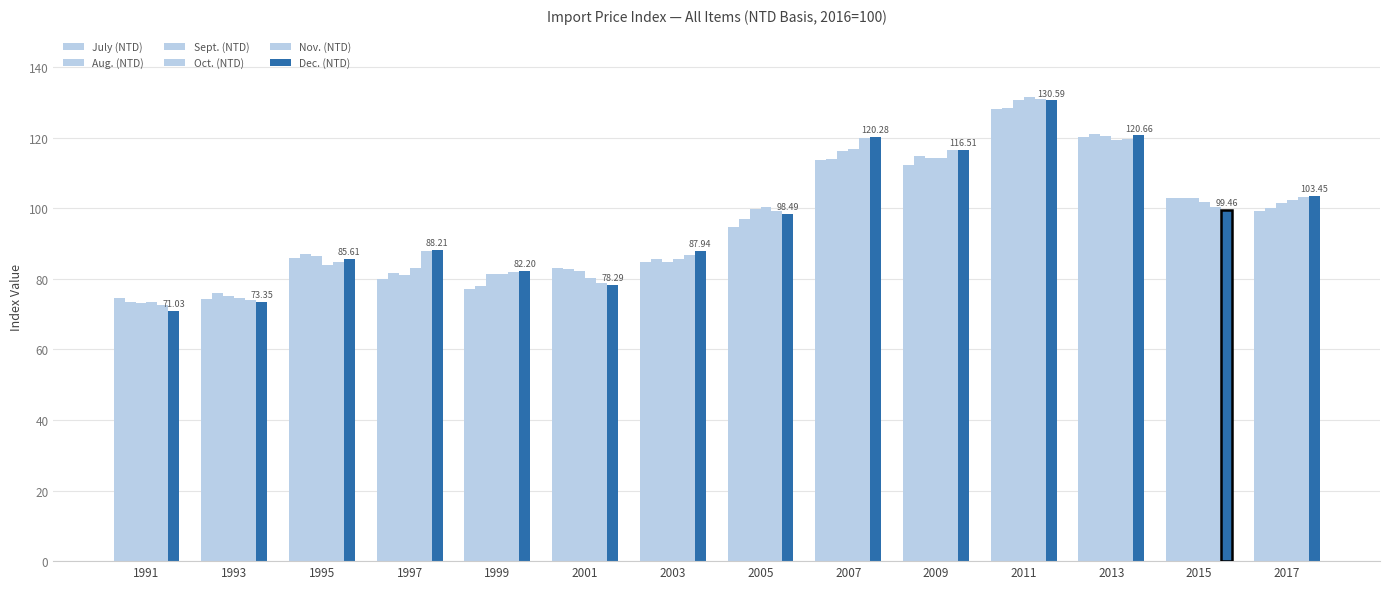

Rank the series at 2017 from highest to lowest value.

Dec. (NTD), Nov. (NTD), Oct. (NTD), Sept. (NTD), Aug. (NTD), July (NTD)